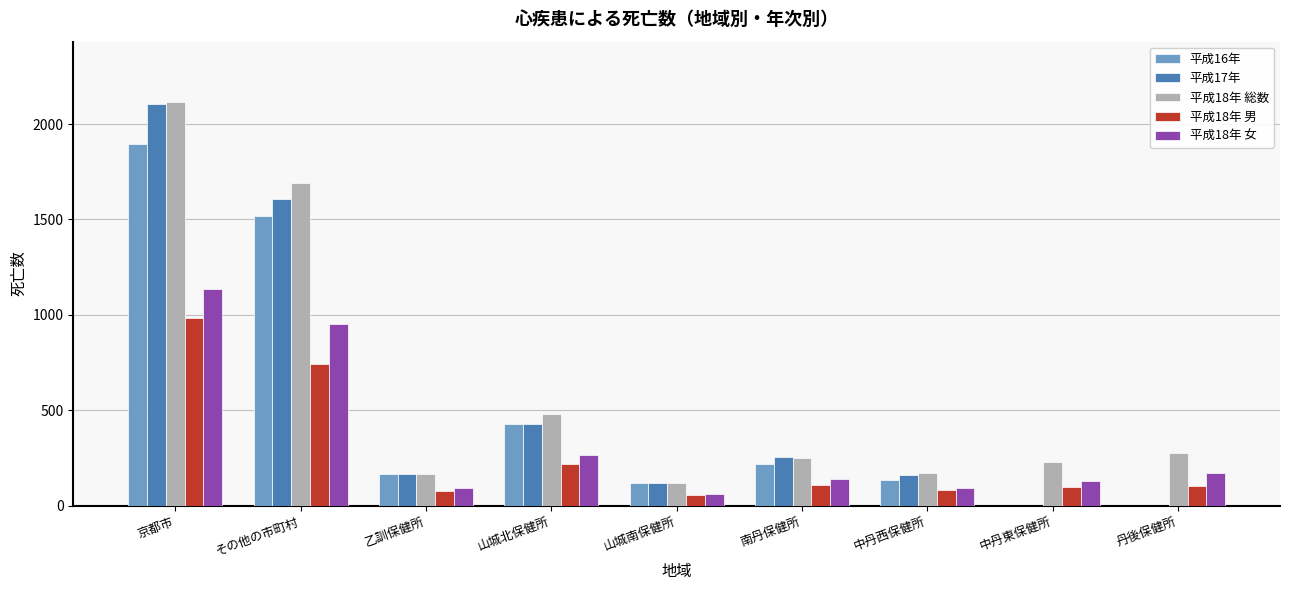

Which series has the largest total across all categories?

平成18年 総数